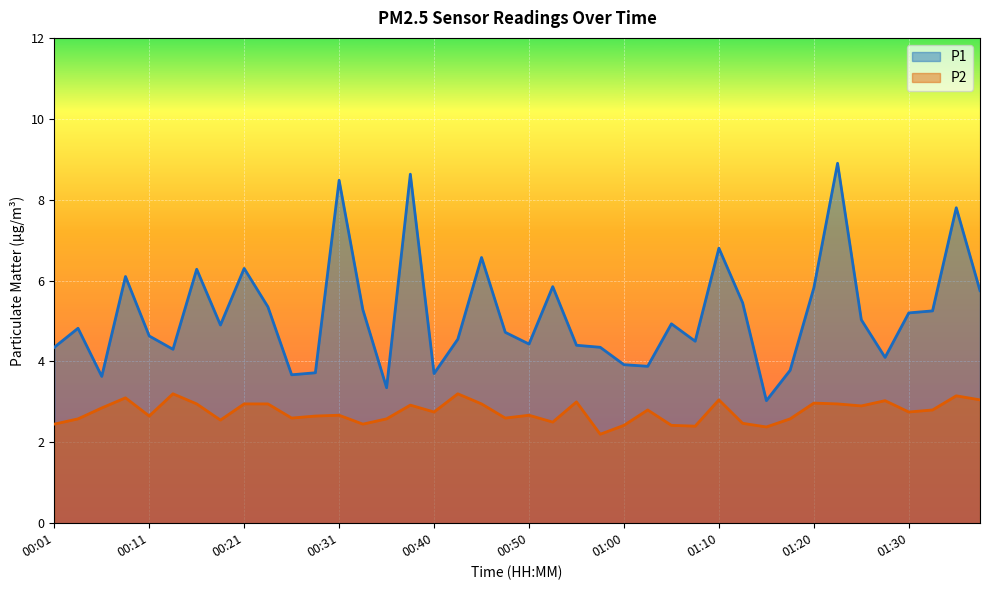

True or false: P2 and P1 cross at least once.

False